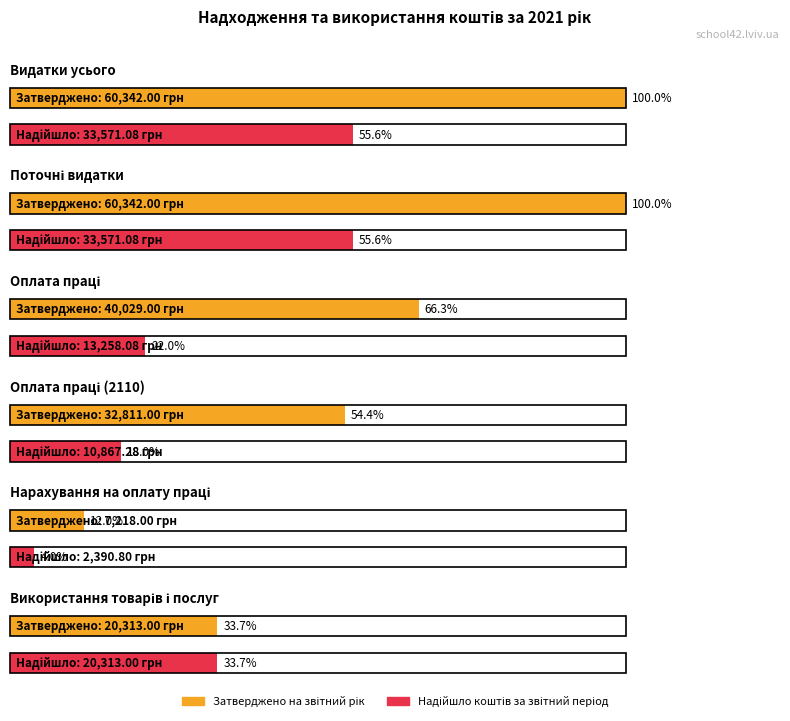

What is the greatest value displayed?

60342.0